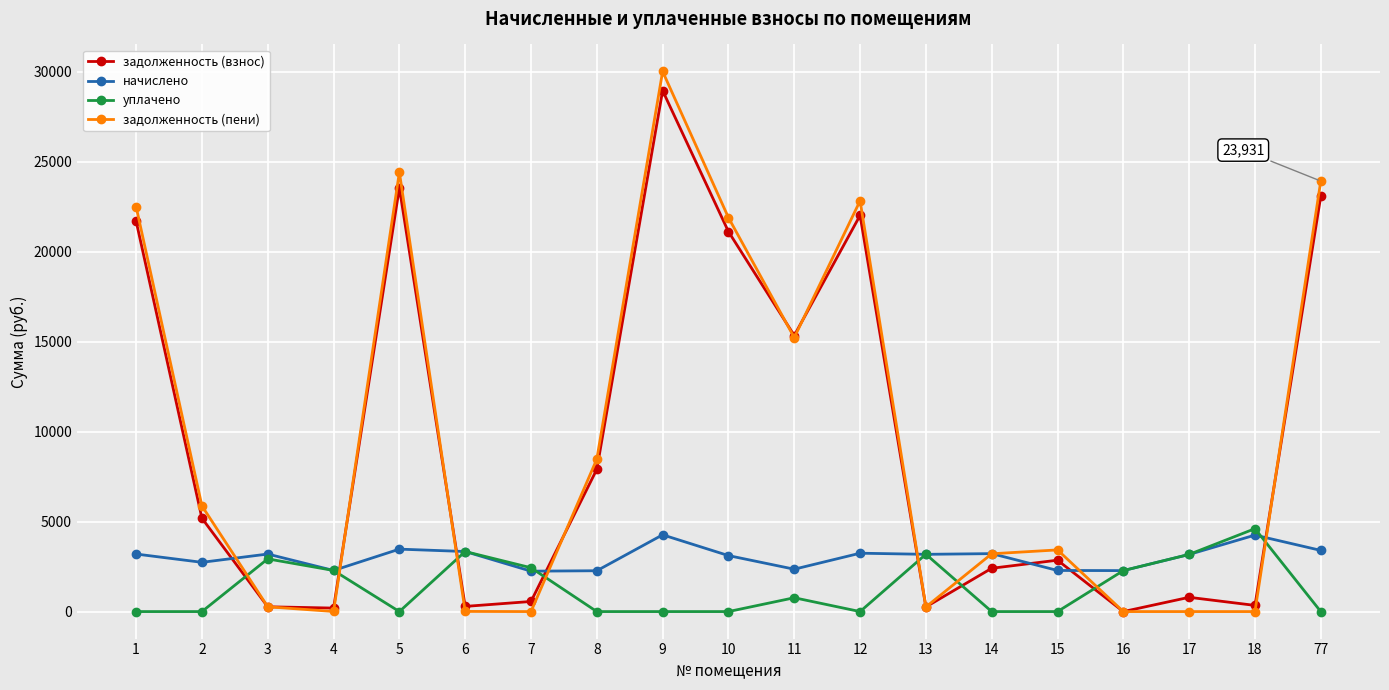

How many categories are shown in the chart?

19